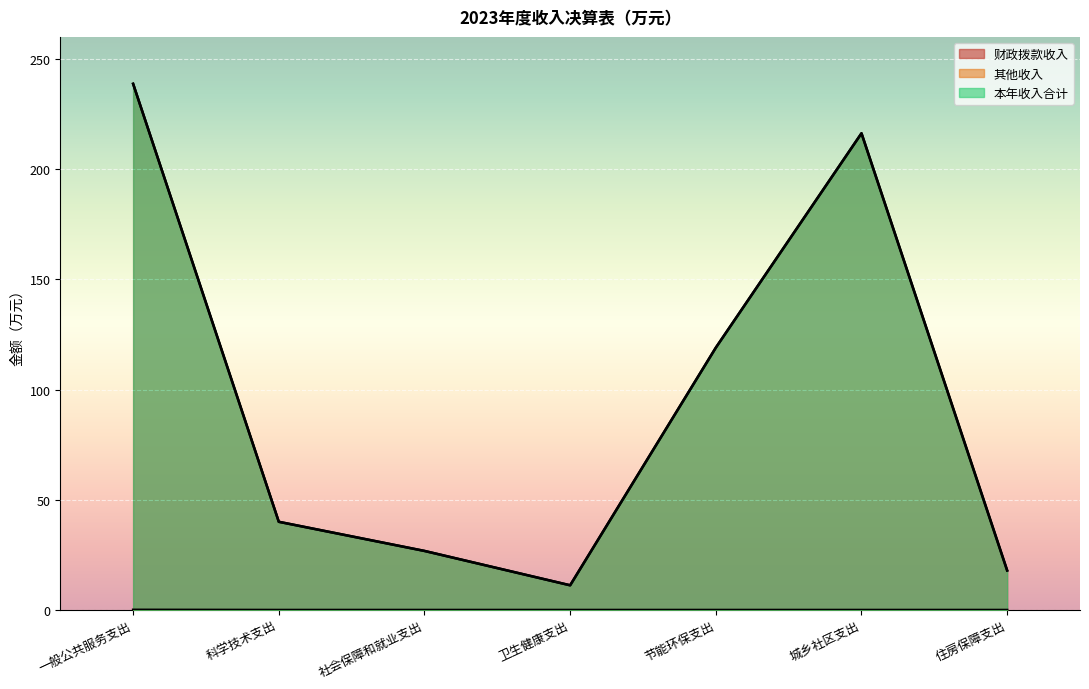

True or false: 财政拨款收入 and 本年收入合计 intersect in this chart.

False